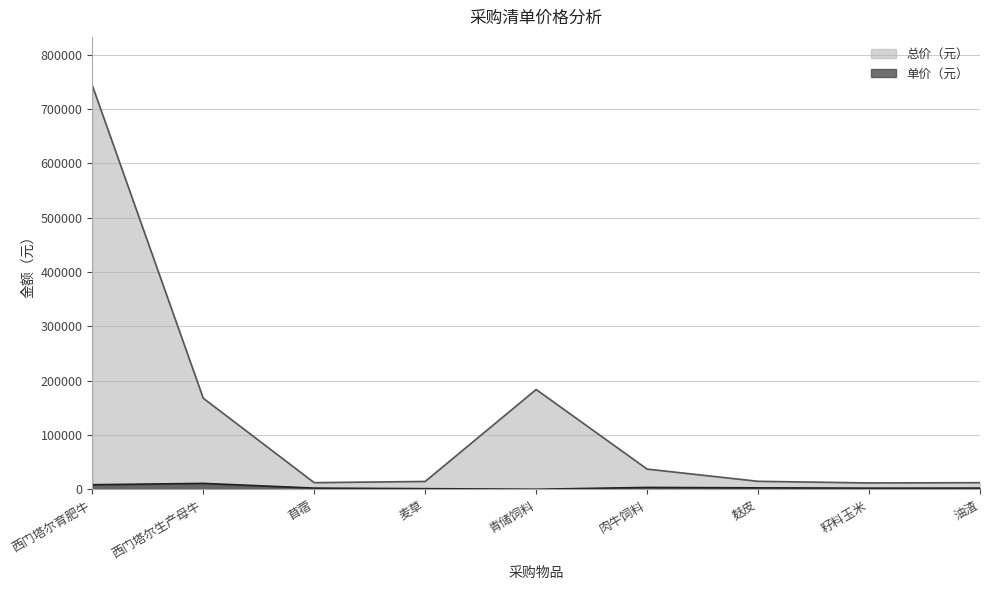

Rank the series by their average value, from lowest to highest.

单价（元）, 总价（元）